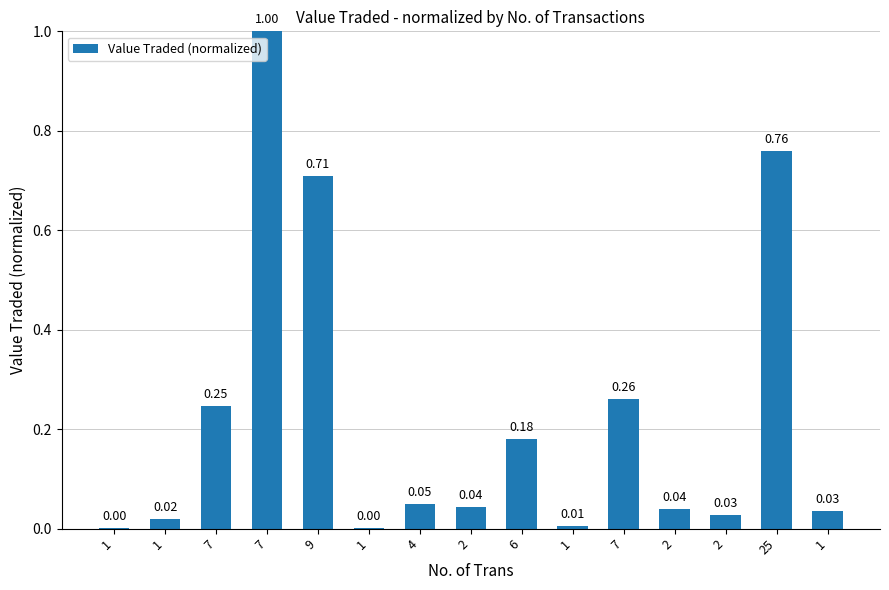

True or false: the data shows 0.0 at 2.

True